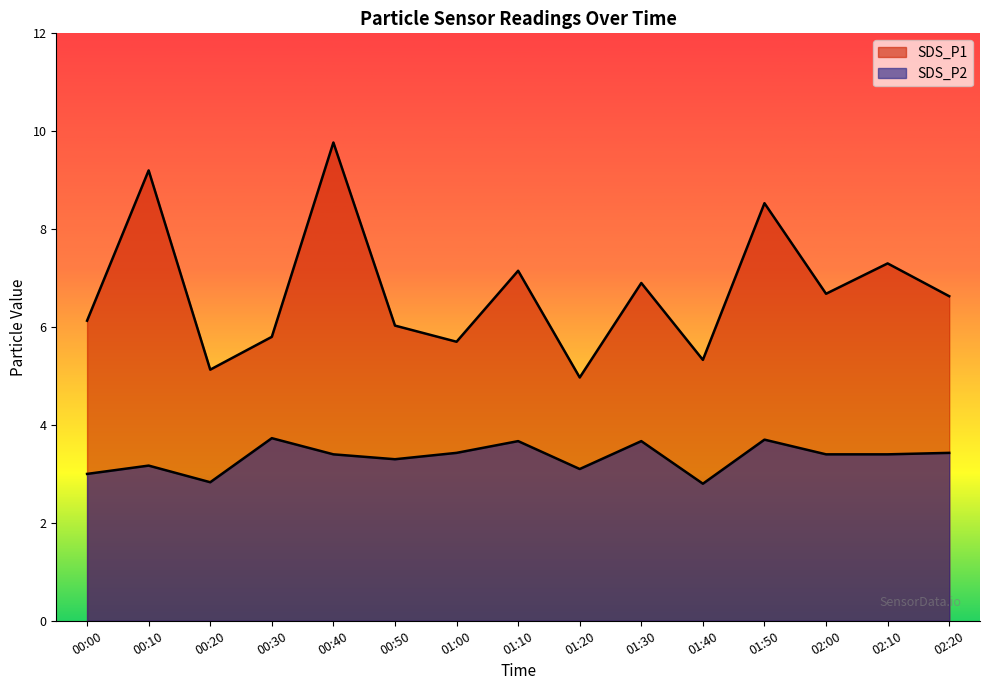

How many values in the SDS_P1 series exceed 6?

10